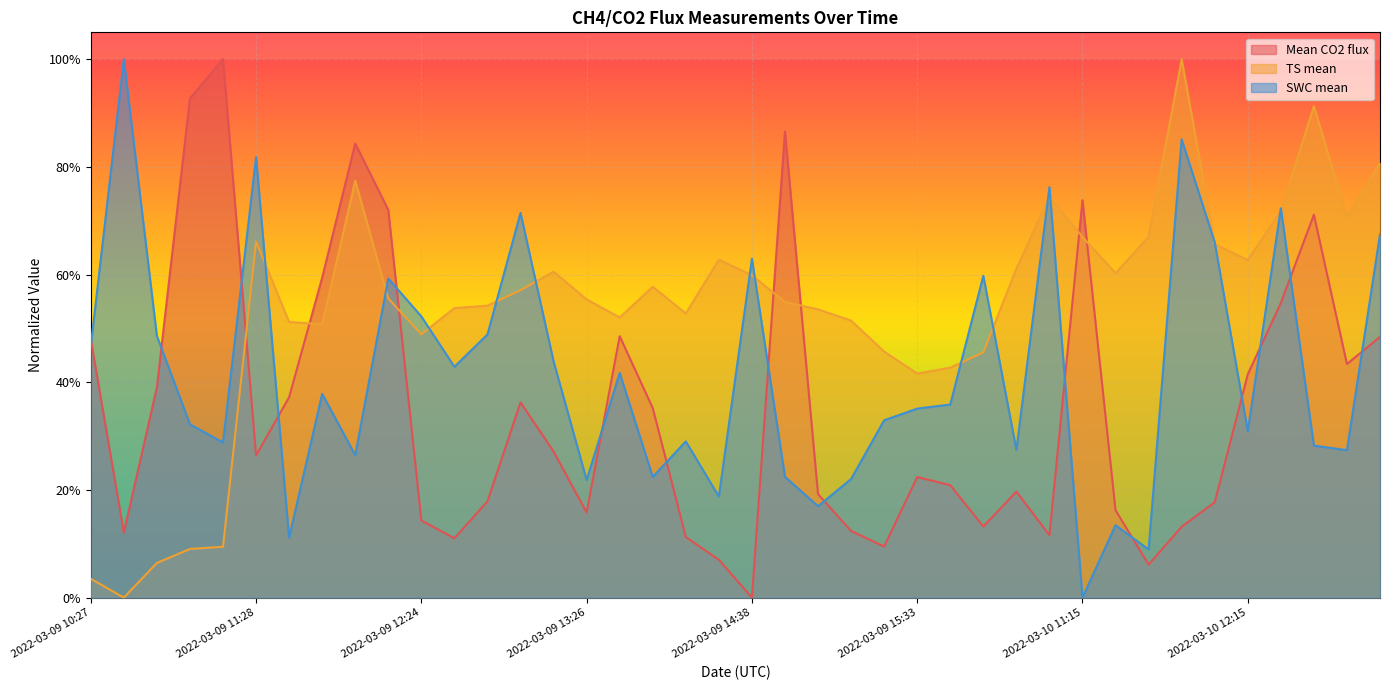

Which series has the widest spread of values?

Mean CO2 flux